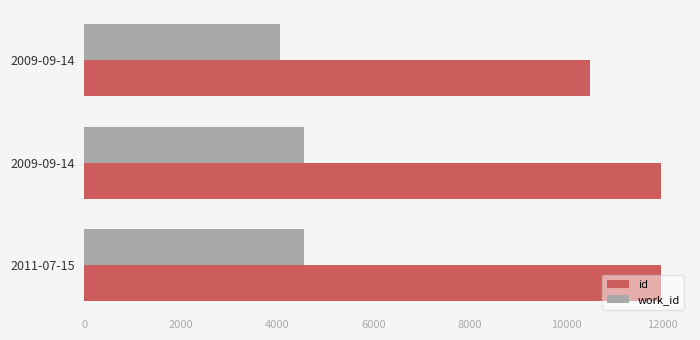

How many series are shown in this chart?

2